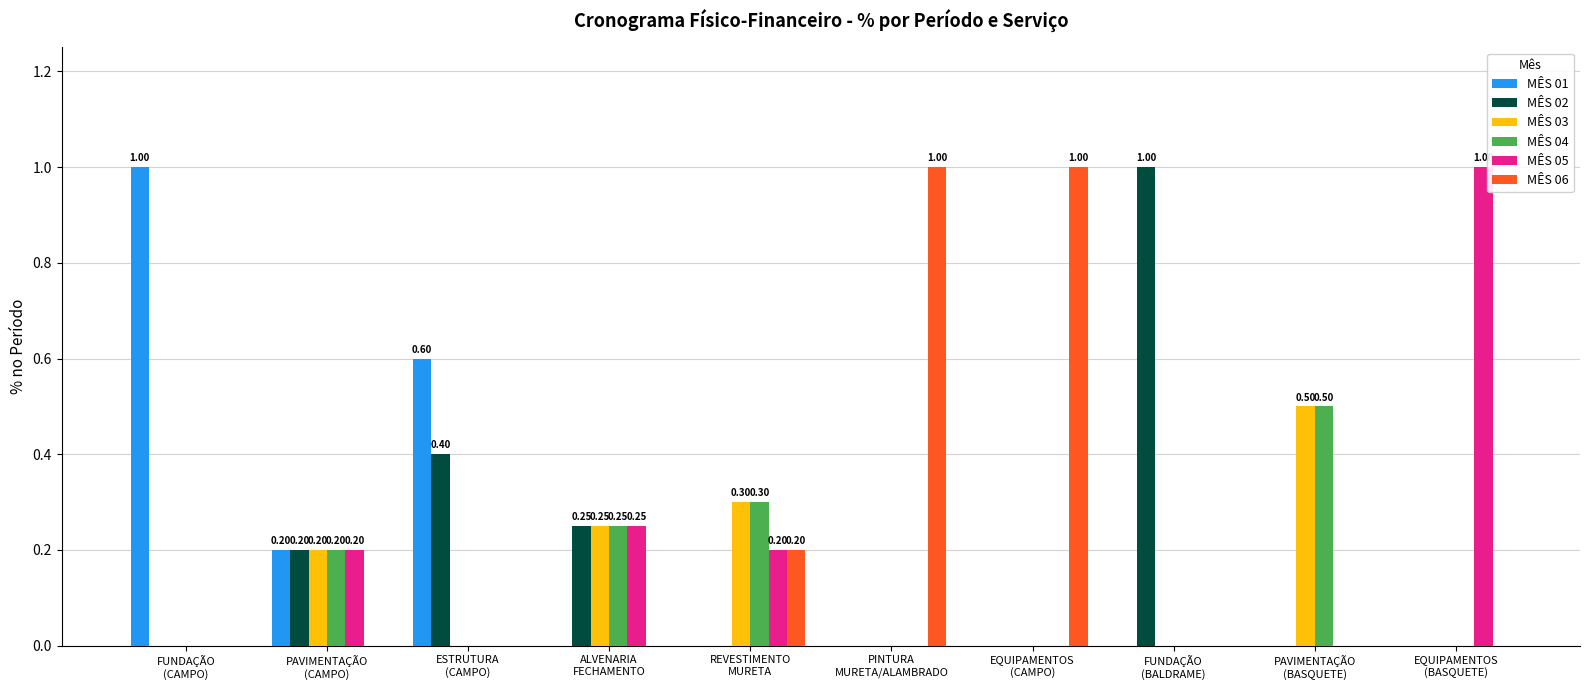

How many data points does each series have?

10